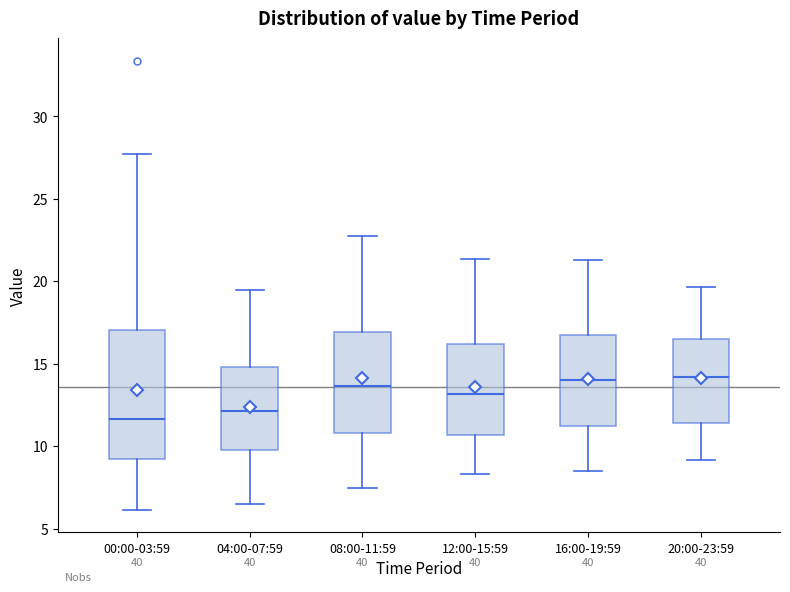

Where does the upper whisker of the box for 16:00-19:59 end on the y-axis? The values are not printed on the chart, so give them approximately, as read against the axis.

21.5